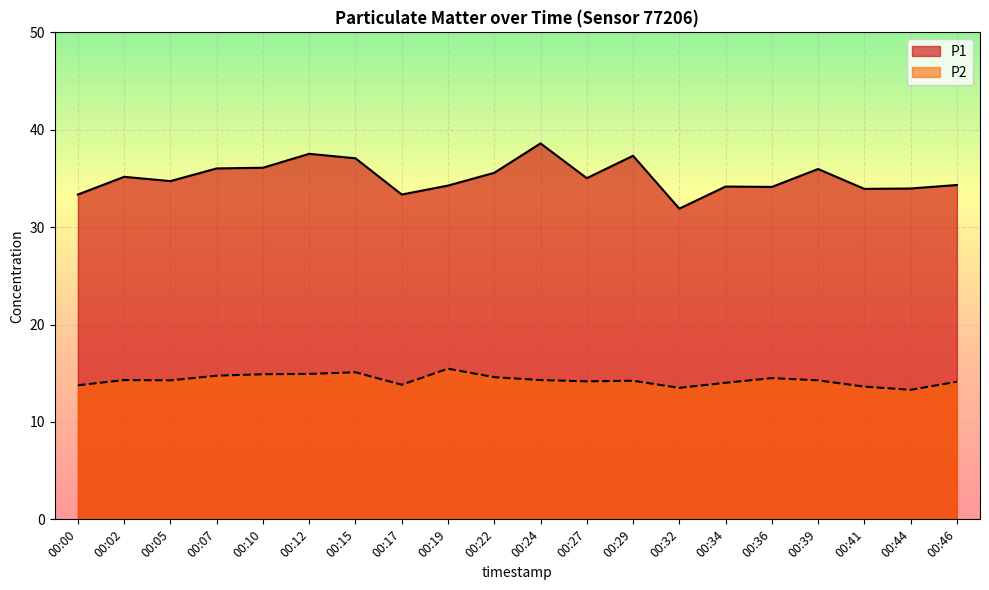

Which has a higher value, 00:46 or 00:22?

00:22